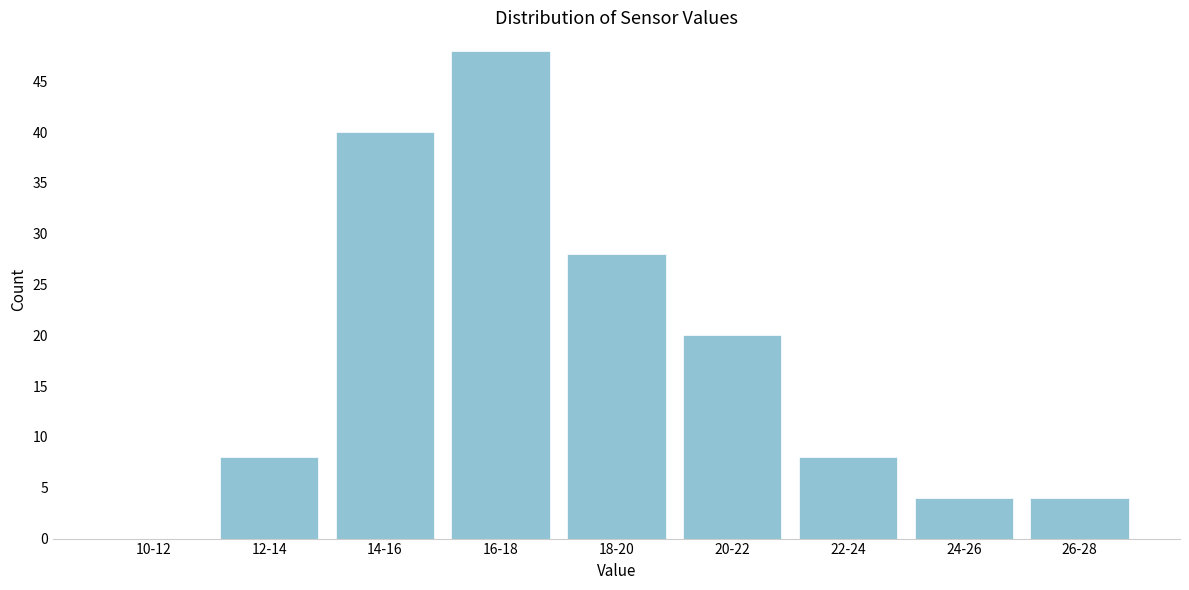

Reading right to left, transcribe all the data shown in this chart.

26-28=4	24-26=4	22-24=8	20-22=20	18-20=28	16-18=48	14-16=40	12-14=8	10-12=0